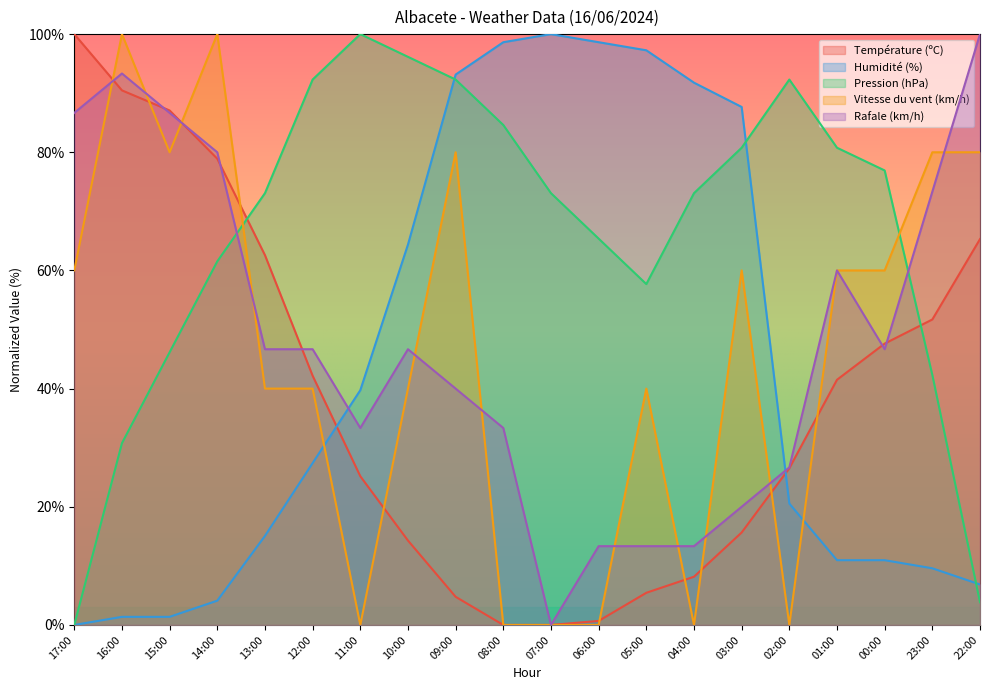

True or false: Humidité (%) and Température (ºC) intersect in this chart.

True